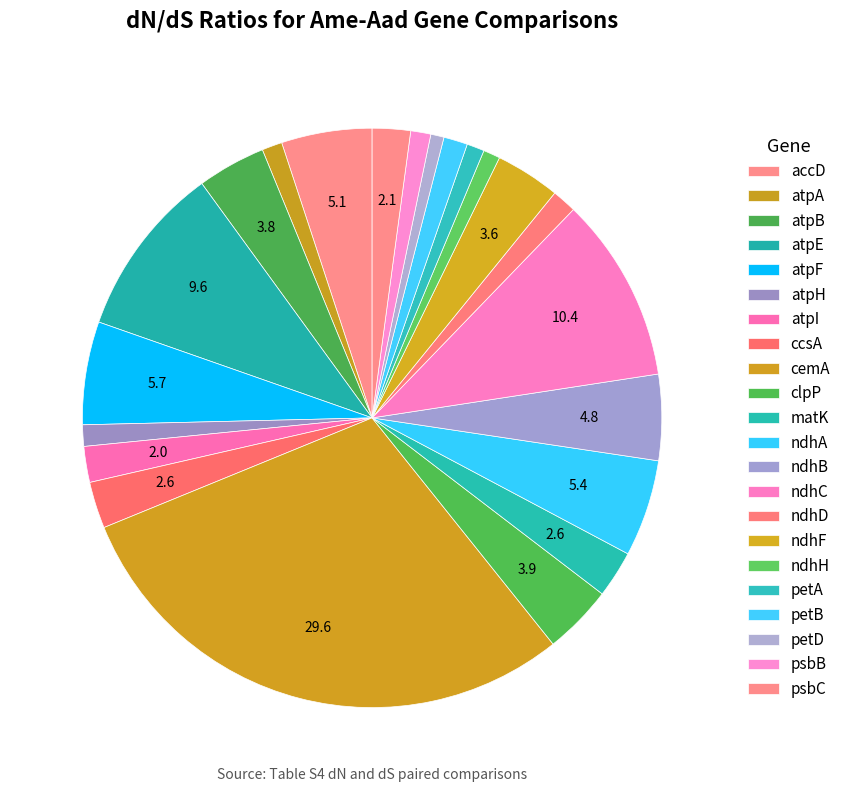

Which has a higher value, ndhC or ndhF?

ndhC